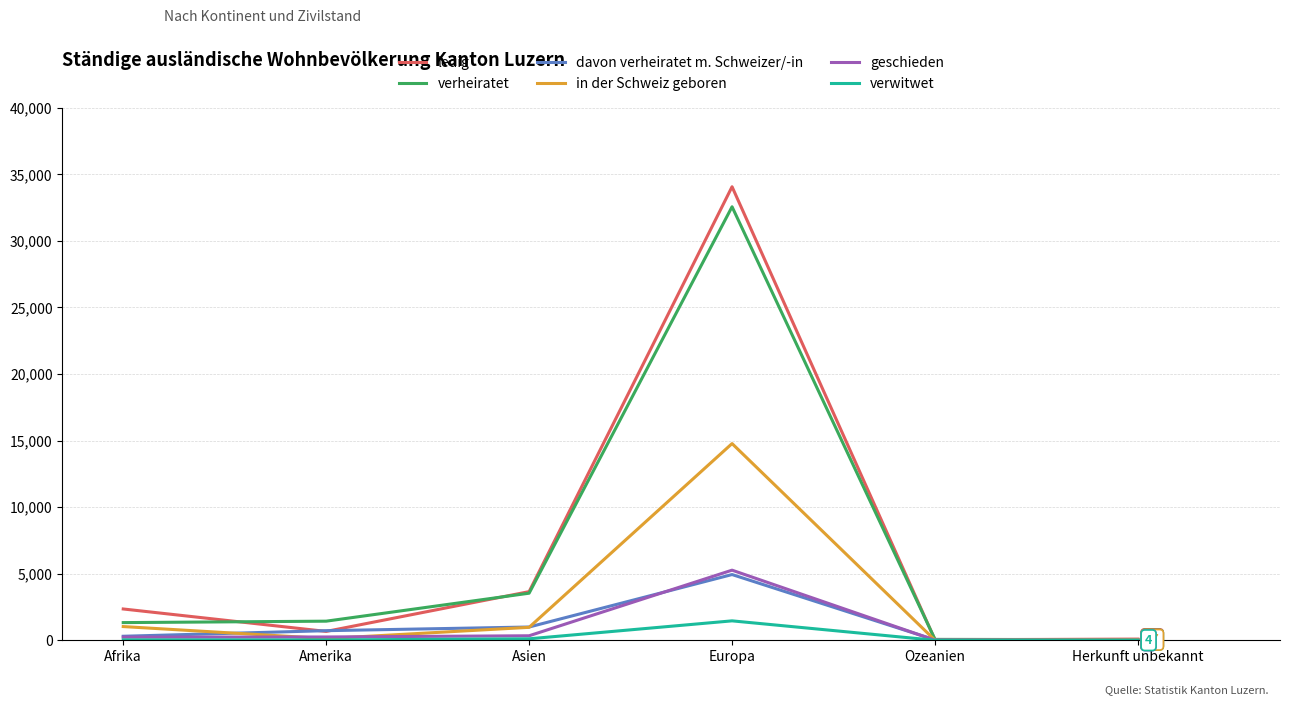

What is the approximate value of geschieden at Europa?

5266